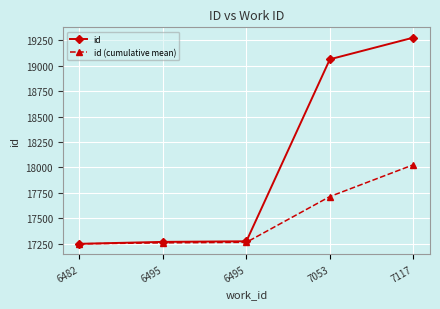

Reading left to right, extract all data points from this chart.

id: 17248.0	17267.0	17273.0	19064.0	19277.0
id (cumulative mean): 17248.0	17257.5	17262.7	17713.0	18025.8